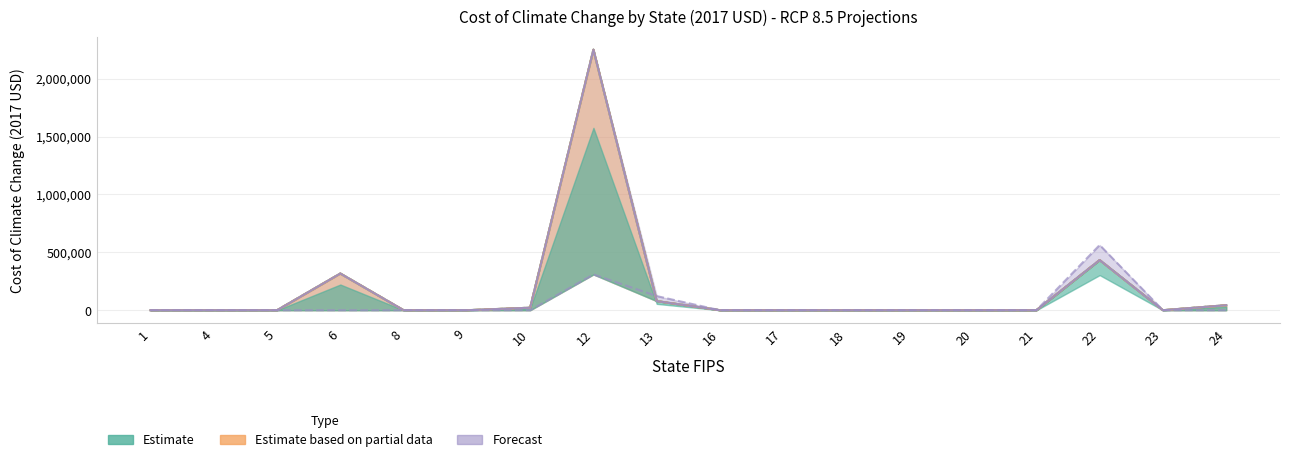

Is it true that CCSM4_rcp85_2090 equals -1220008.0 at 16?

False